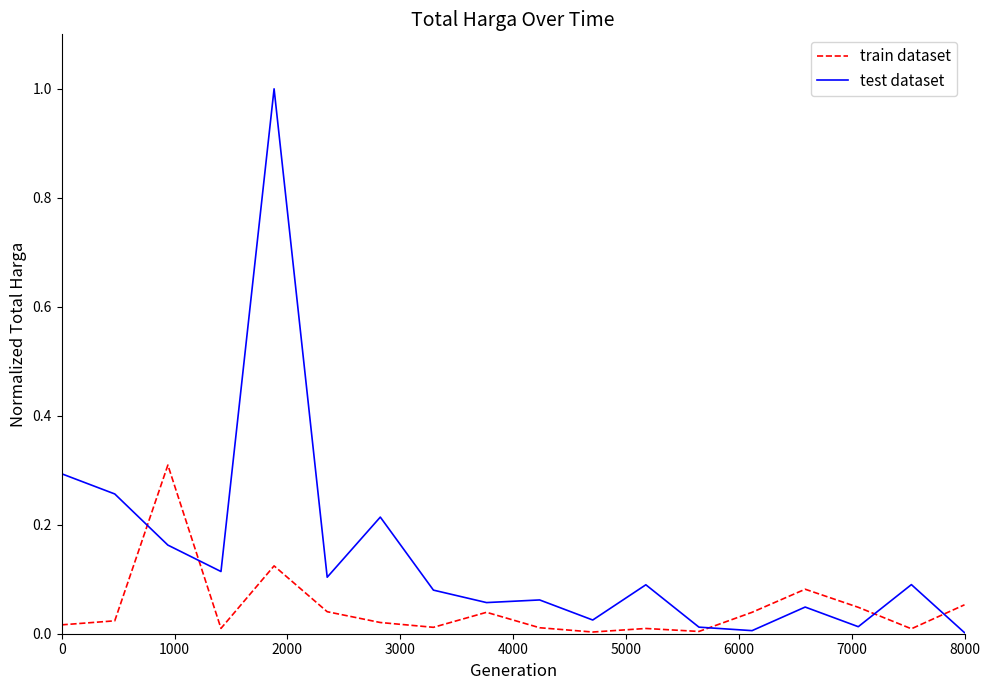

At how many categories does at least one series exceed 0?

18